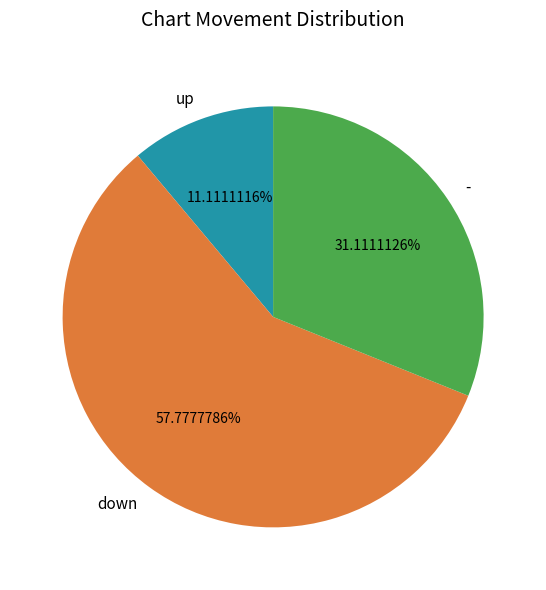

Which slice is the smallest?

up